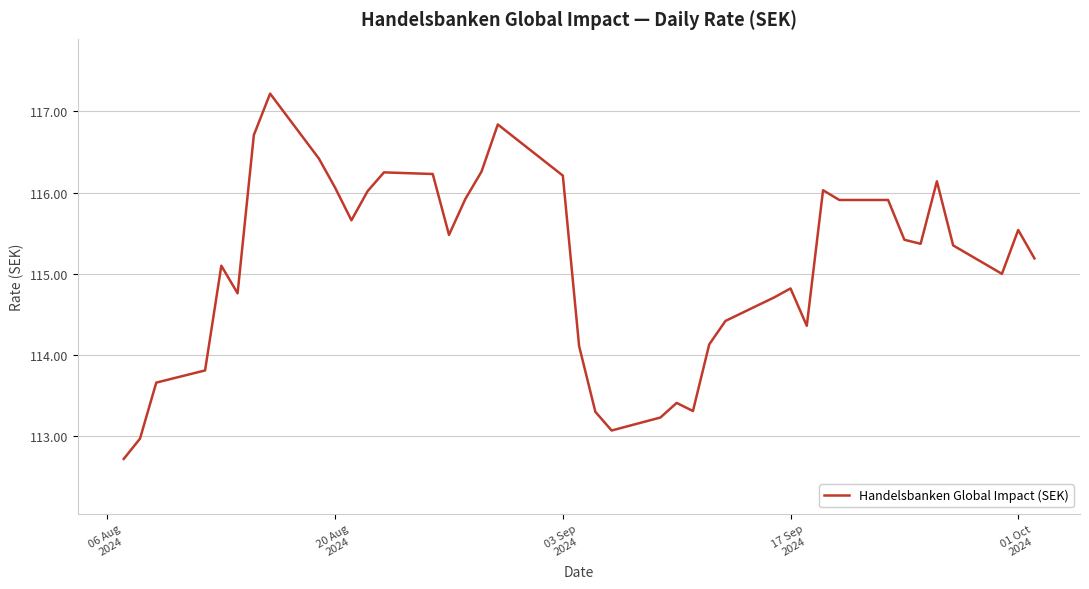

What is the difference between the maximum and minimum values?

4.5